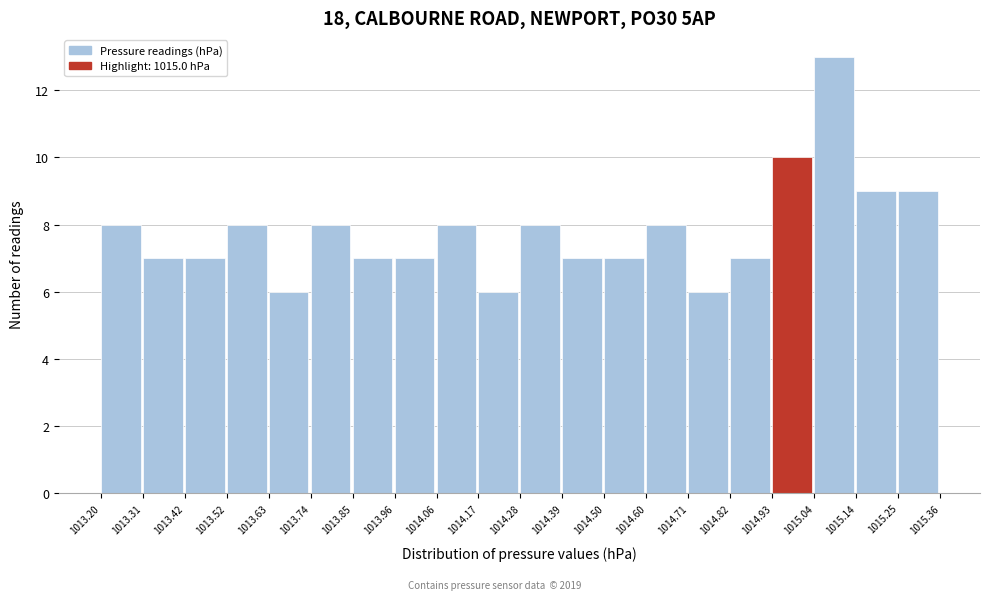

Which range on the x-axis has the tallest bar?

1015.04 to 1015.14